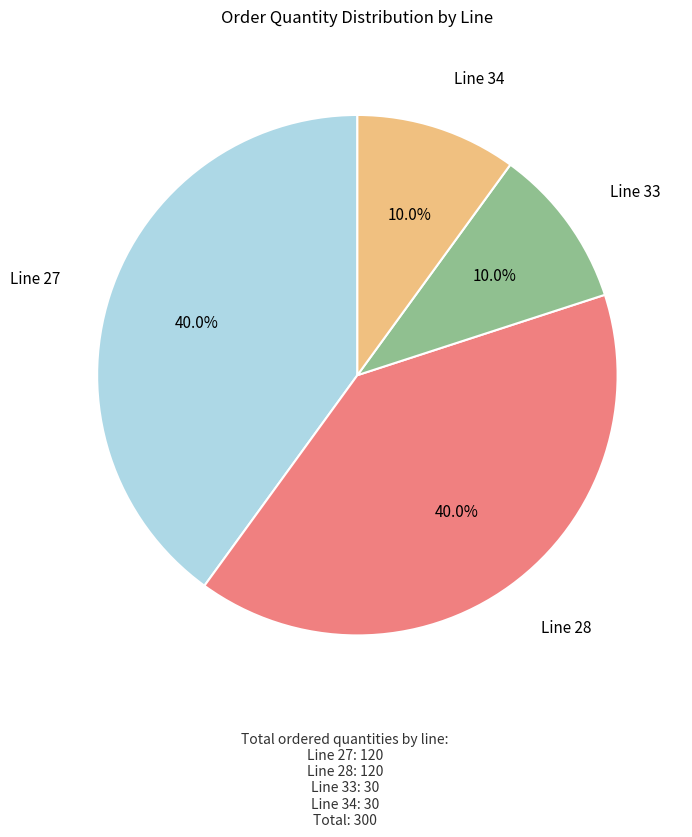

What percentage is NOT represented by Line 33?

90.0%